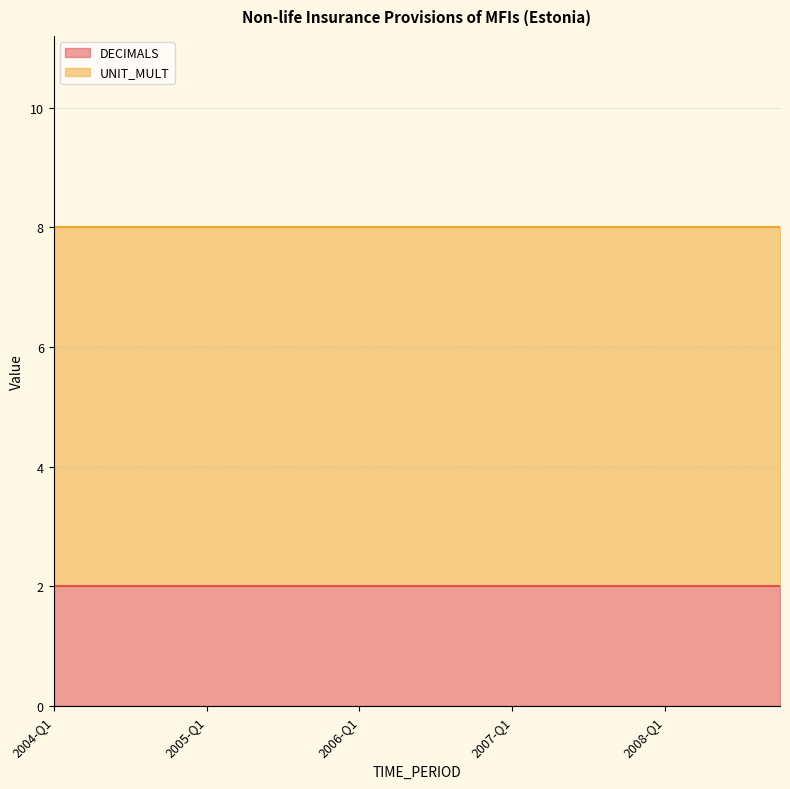

What is the label of the 12th point from the left?

2006-Q4